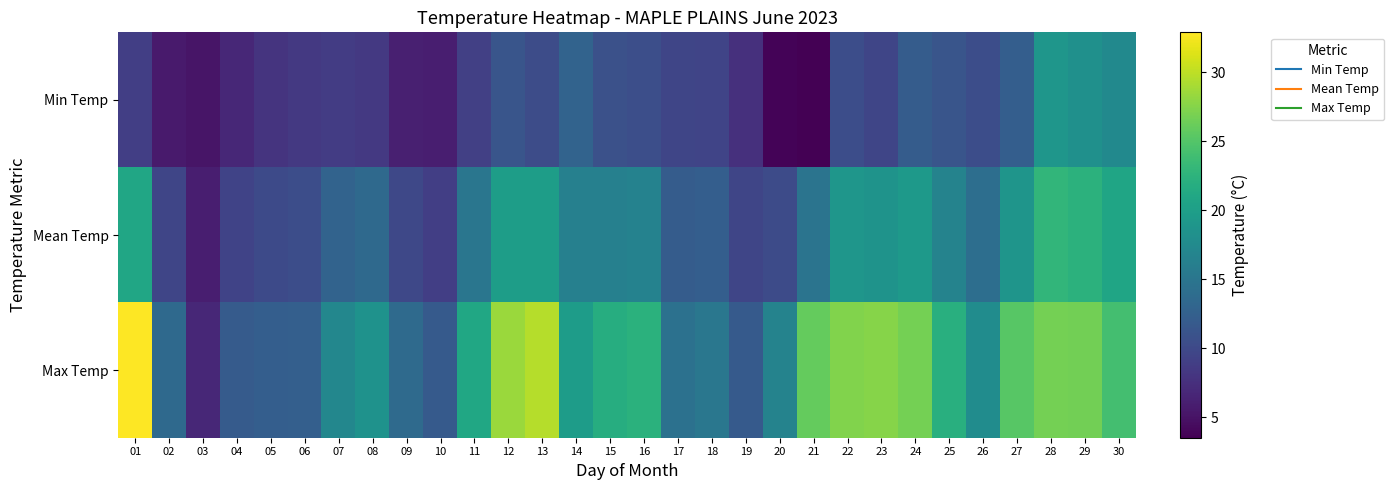

Reading right to left, extract all data points from this chart.

Min Temp: 30=17.4	29=18.2	28=19.0	27=12.3	26=10.5	25=11.2	24=12.1	23=9.6	22=10.4	21=3.5	20=3.8	19=7.6	18=9.5	17=9.7	16=10.6	15=10.8	14=12.9	13=10.3	12=11.3	11=9.1	10=6.0	09=6.1	08=8.4	07=8.7	06=8.4	05=7.9	04=6.8	03=5.2	02=5.6	01=9.0
Mean Temp: 30=20.8	29=22.4	28=22.8	27=18.8	26=14.1	25=16.6	24=19.4	23=18.6	22=18.9	21=14.8	20=10.2	19=9.7	18=12.3	17=12.1	16=16.5	15=16.3	14=16.3	13=19.9	12=19.9	11=15.0	10=8.9	09=9.9	08=13.5	07=12.9	06=10.4	05=10.1	04=9.4	03=6.0	02=9.6	01=20.9
Max Temp: 30=24.1	29=26.6	28=26.7	27=25.3	26=17.8	25=22.0	24=26.7	23=27.6	22=27.3	21=26.0	20=16.6	19=11.8	18=15.1	17=14.5	16=22.3	15=21.8	14=19.7	13=29.6	12=28.5	11=21.0	10=11.8	09=13.7	08=18.5	07=17.1	06=12.4	05=12.3	04=11.9	03=6.8	02=13.6	01=32.9